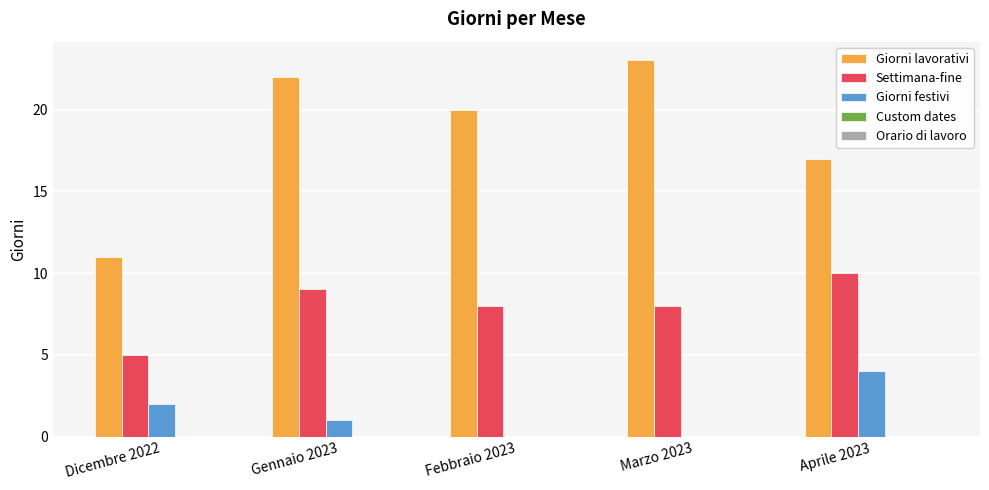

The Giorni festivi series shows 0 at Marzo 2023. True or false?

True